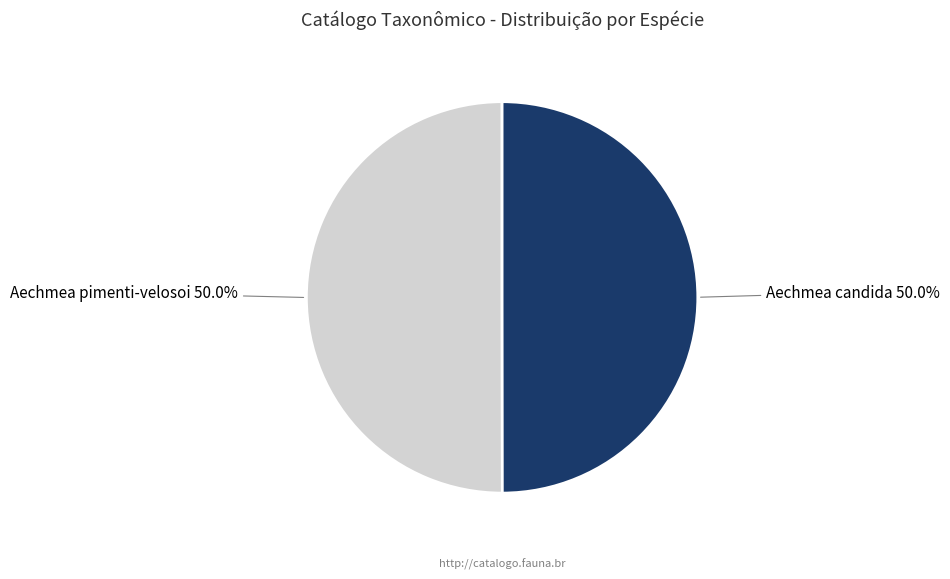

How many segments does this pie chart have?

2